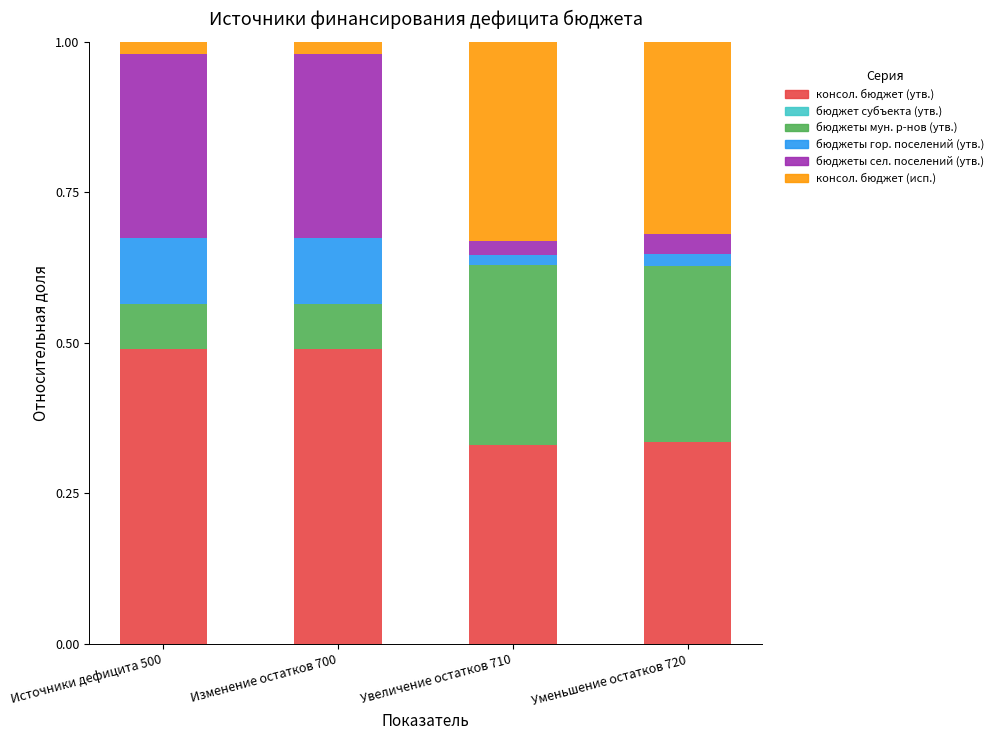

How many categories are shown in the chart?

4